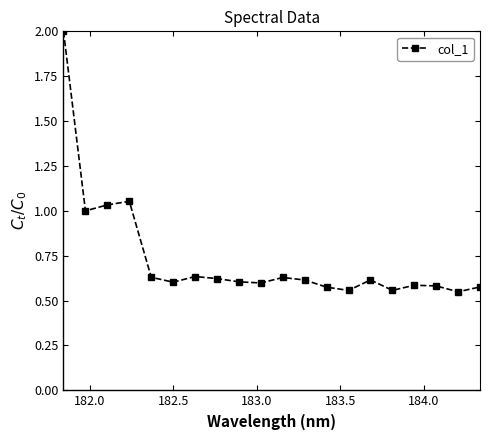

Does the chart display data point markers on the line(s)?

Yes